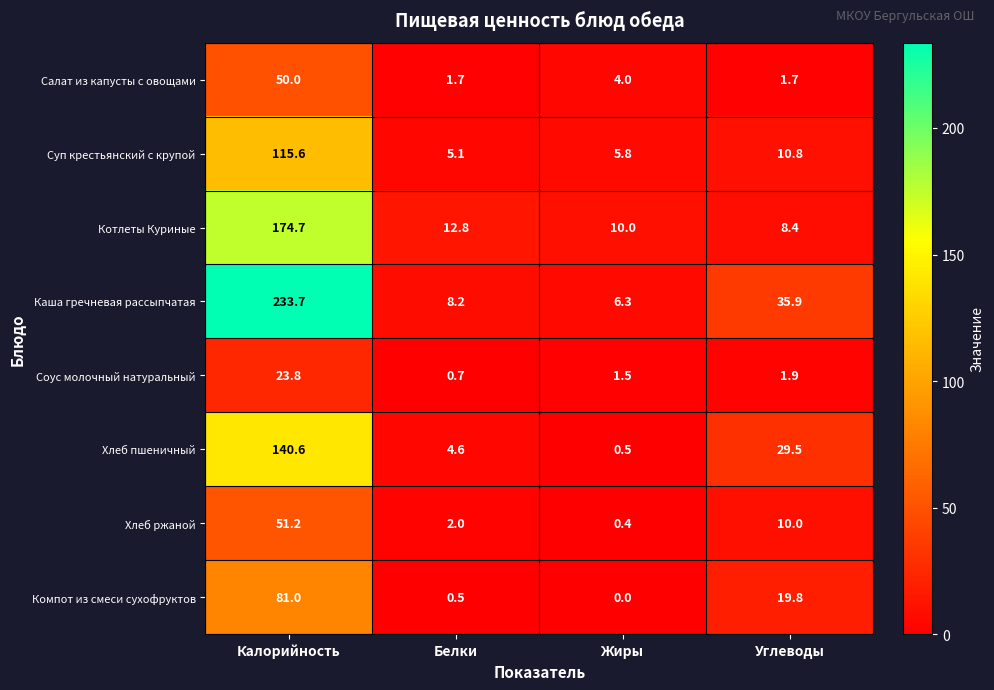

Which series changed the most between Калорийность and Углеводы?

Каша гречневая рассыпчатая